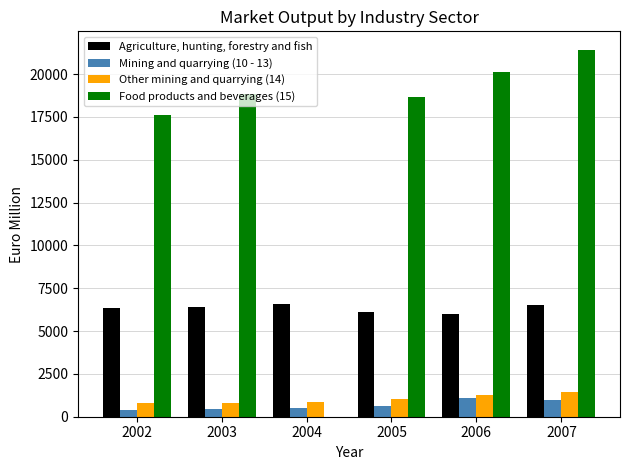

Which series has the largest total across all categories?

Food products and beverages (15)